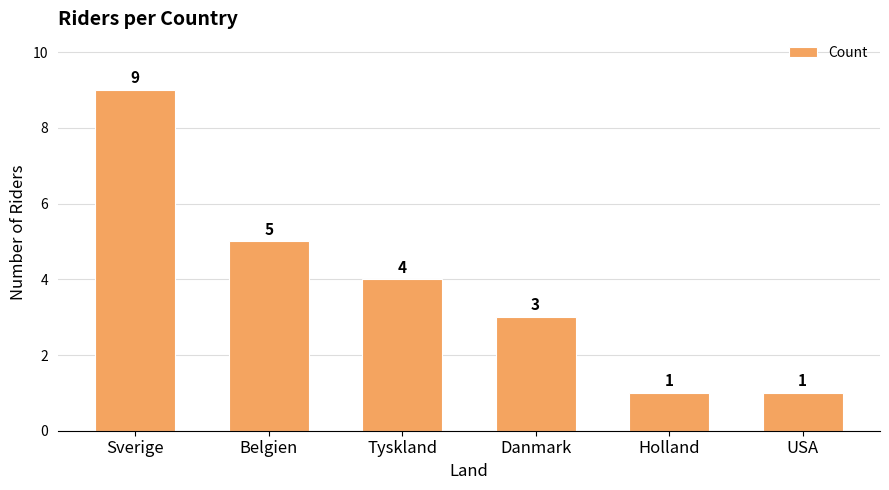

Approximately how many times larger is the value at Sverige compared to Tyskland?

2.2